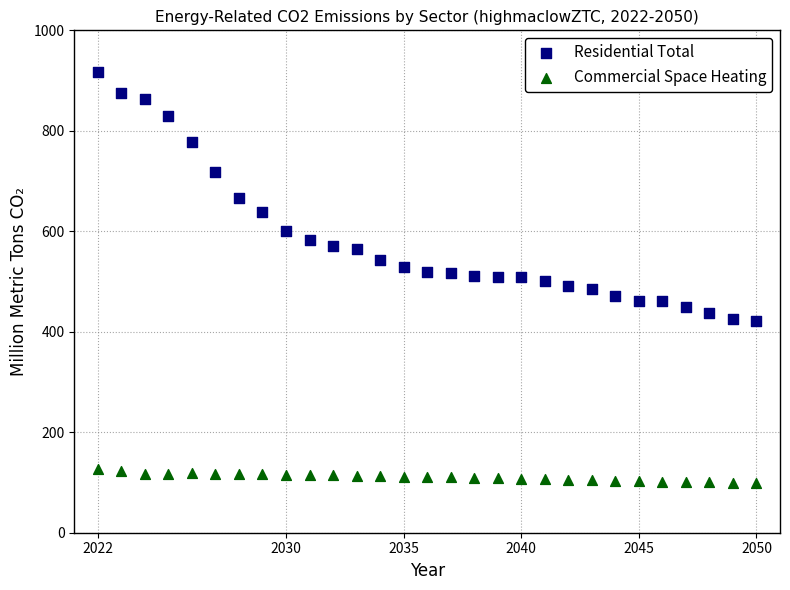

Which series has the widest spread of Y values?

Residential Total